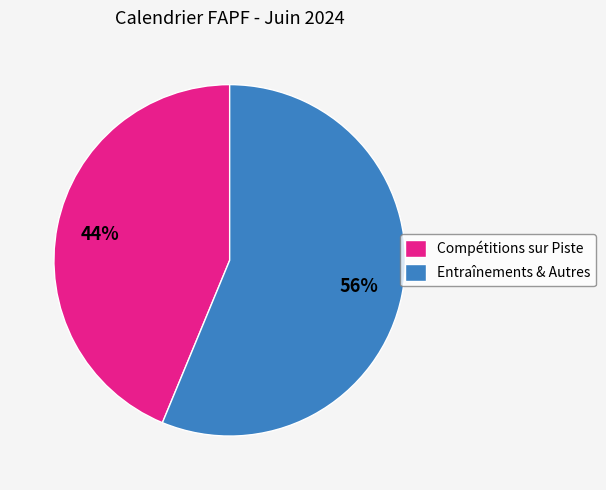

Between Compétitions sur Piste and Entraînements & Autres, which is larger?

Entraînements & Autres